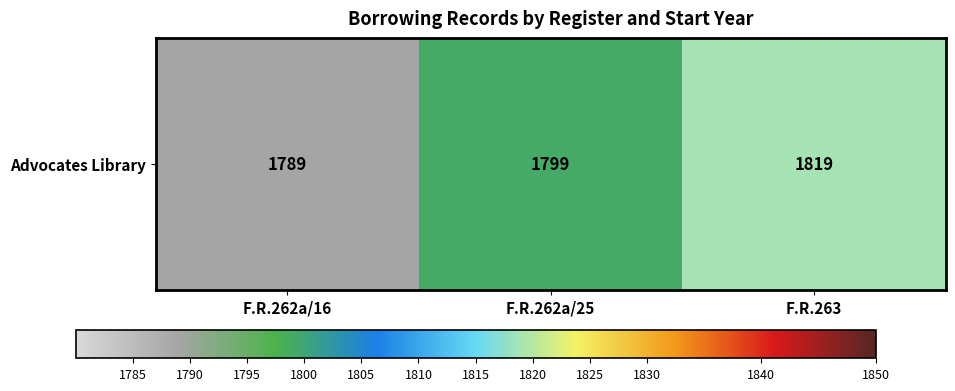

Which category has the lowest value across all series?

F.R.262a/16